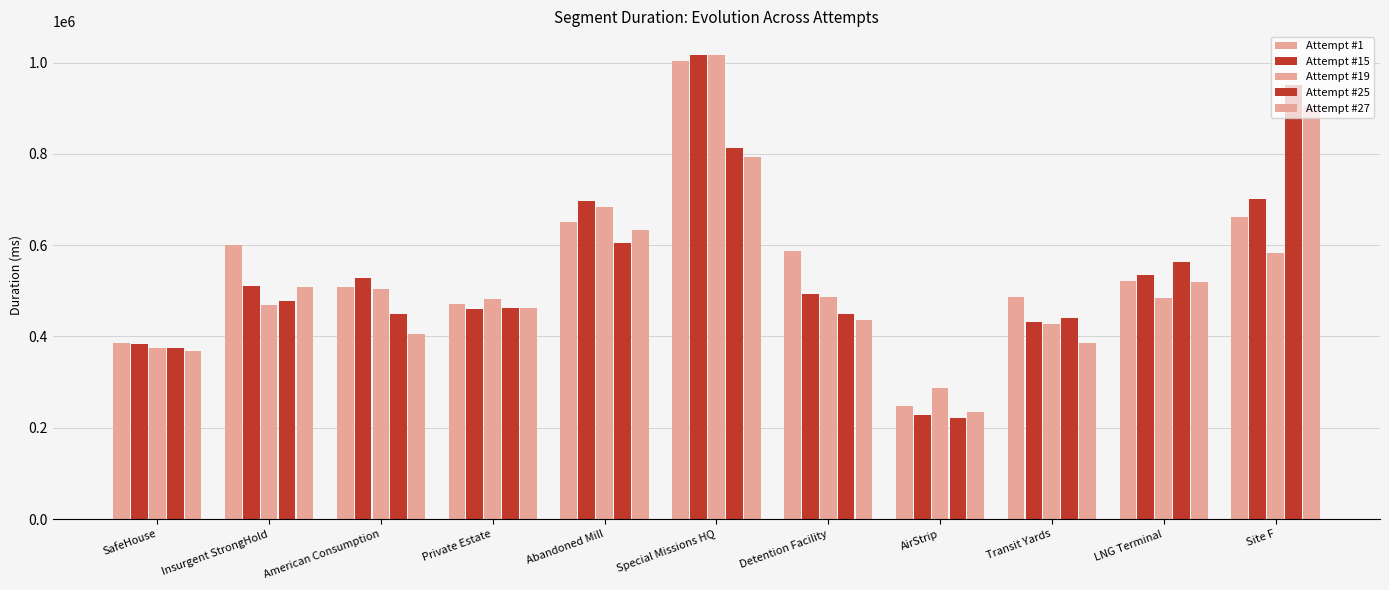

Are the bars grouped side by side (vs. stacked)?

Yes